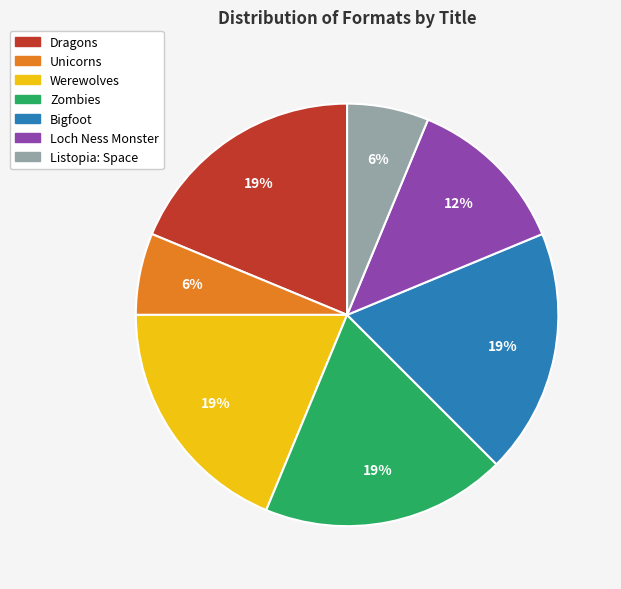

Which has a higher value, Dragons or Unicorns?

Dragons